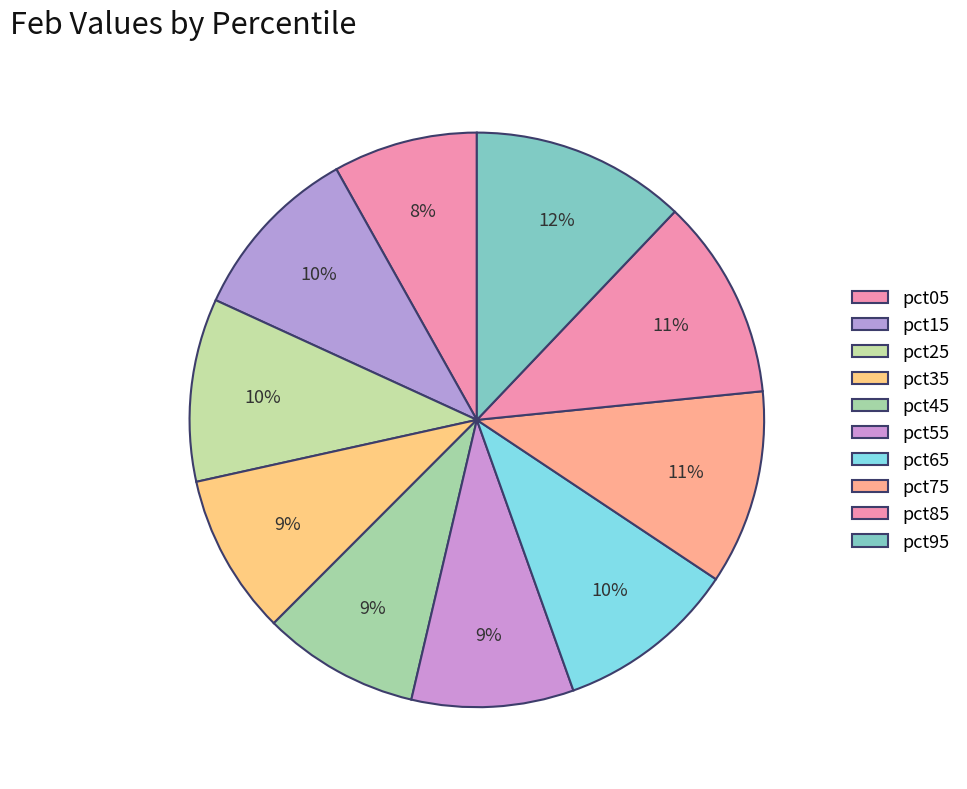

To the nearest percent, what percentage of the pie is pct25?

10%